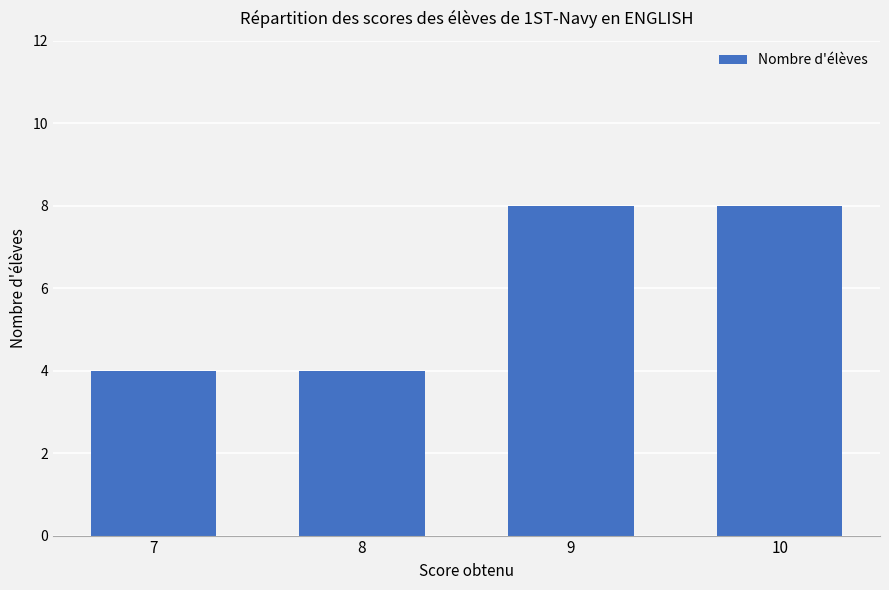

Reading left to right, list all the values displayed in this chart.

7=4	8=4	9=8	10=8